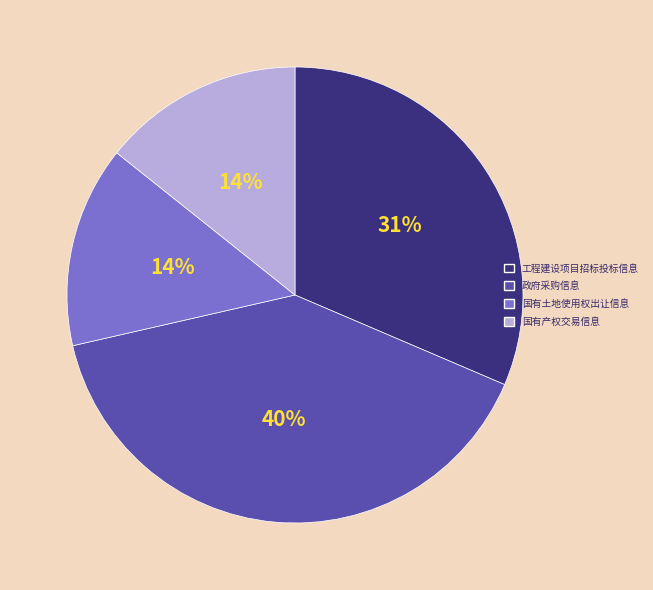

What percentage is the 政府采购信息 slice, to the nearest percent?

40%